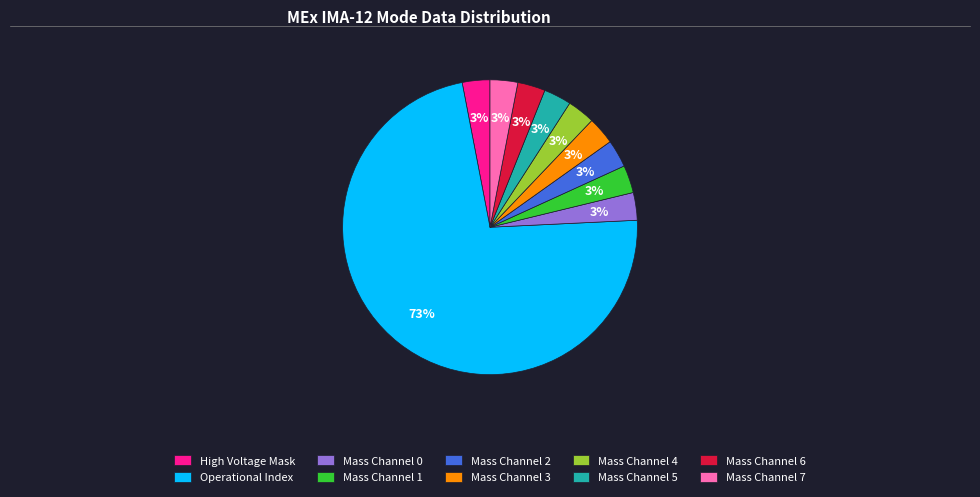

The Mass Channel 1 slice represents 17% of the pie. True or false?

False